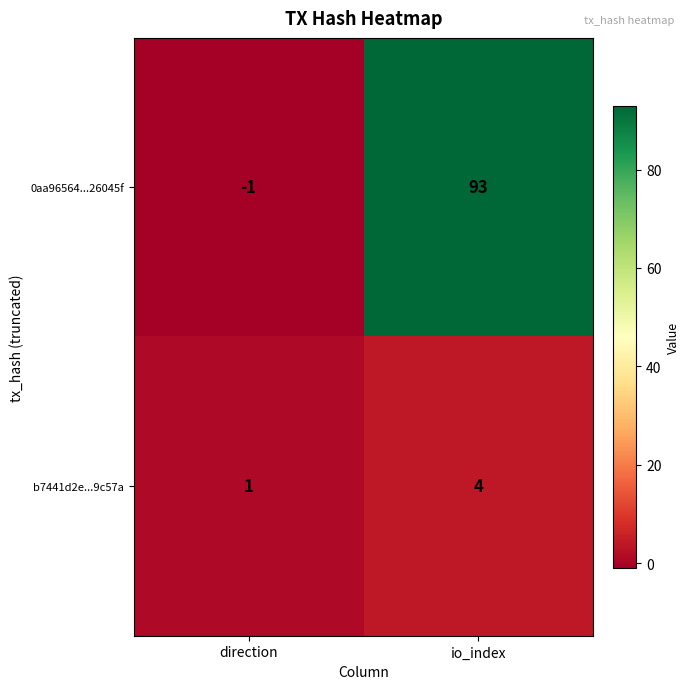

At how many categories does at least one series exceed 7?

1